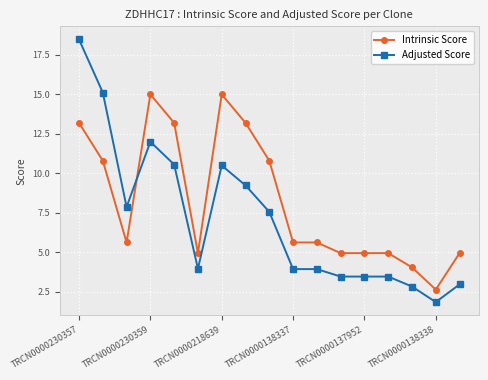

Which series has the largest total across all categories?

Intrinsic Score